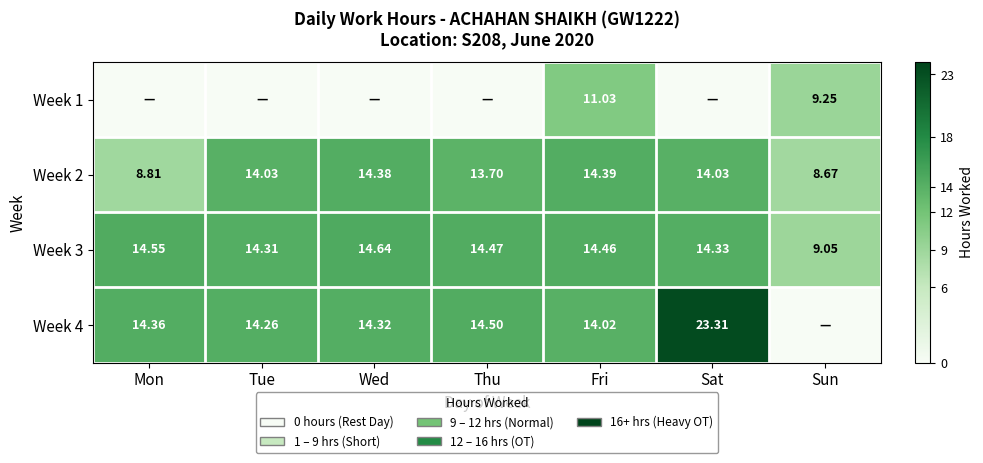

At how many categories does at least one series exceed 7?

7